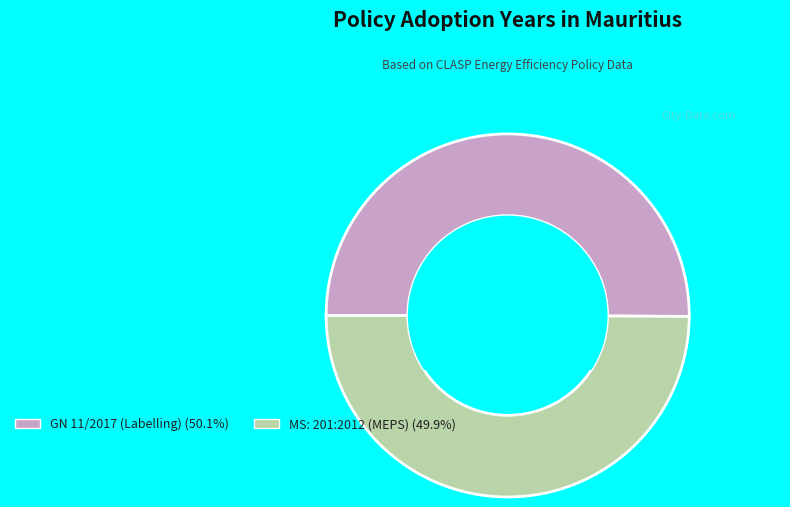

How many segments does this pie chart have?

2